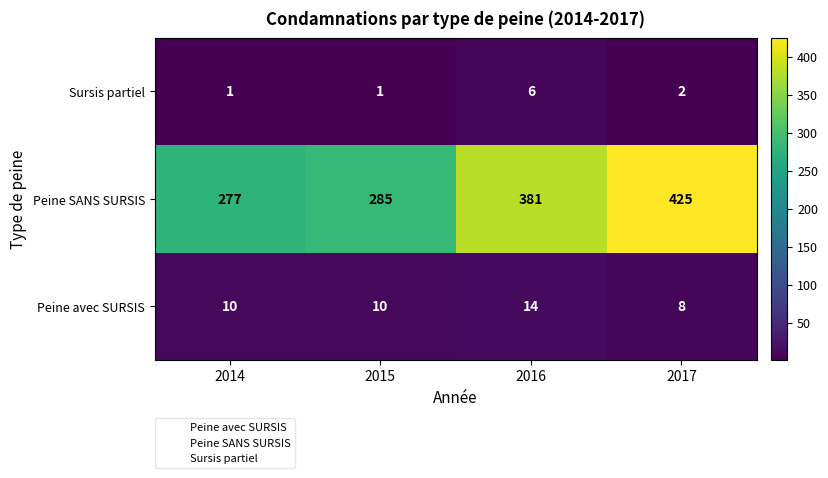

Between 2014 and 2015, which series saw the biggest shift?

Peine SANS SURSIS